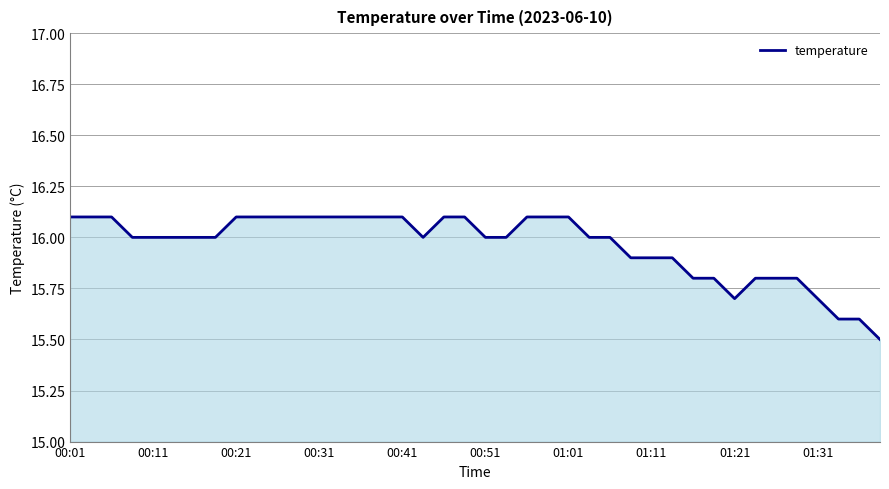

What is the smallest value displayed?

15.5